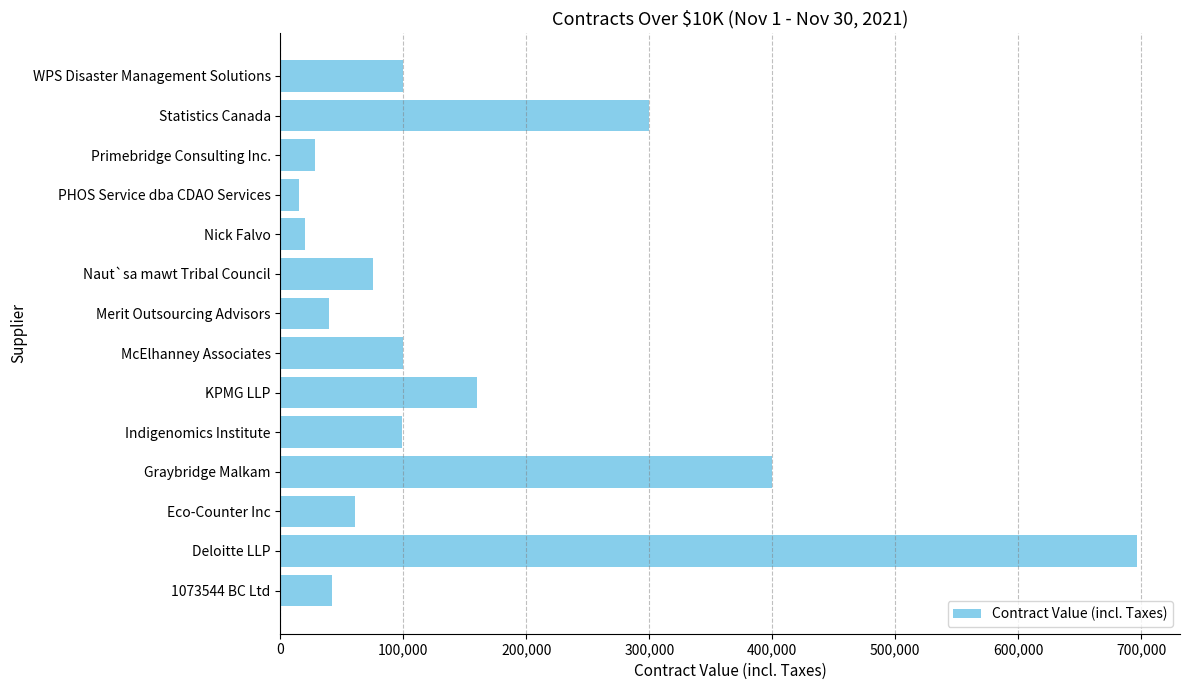

Between Graybridge Malkam and McElhanney Associates, which is larger?

Graybridge Malkam